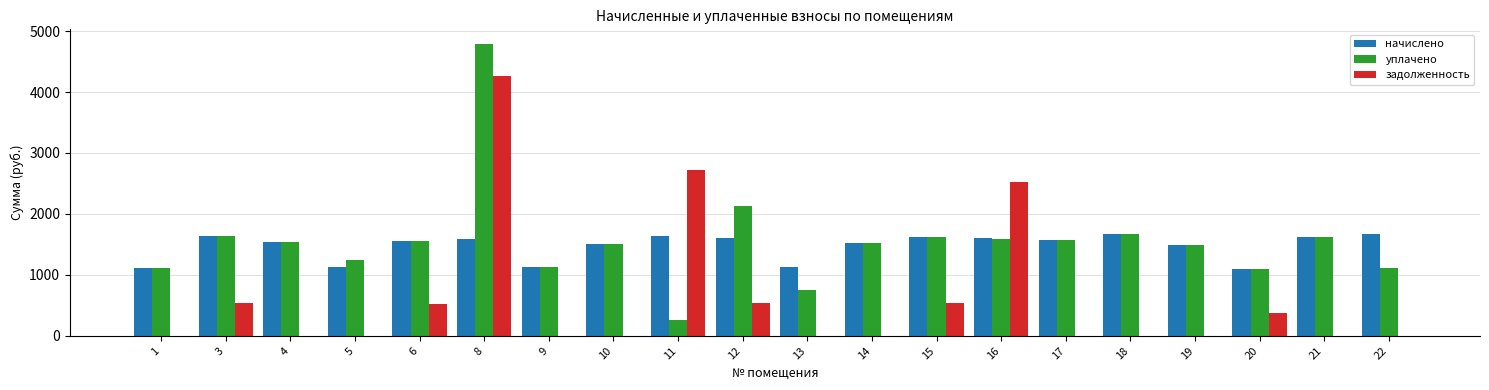

What is the maximum value shown in the chart?

4789.4